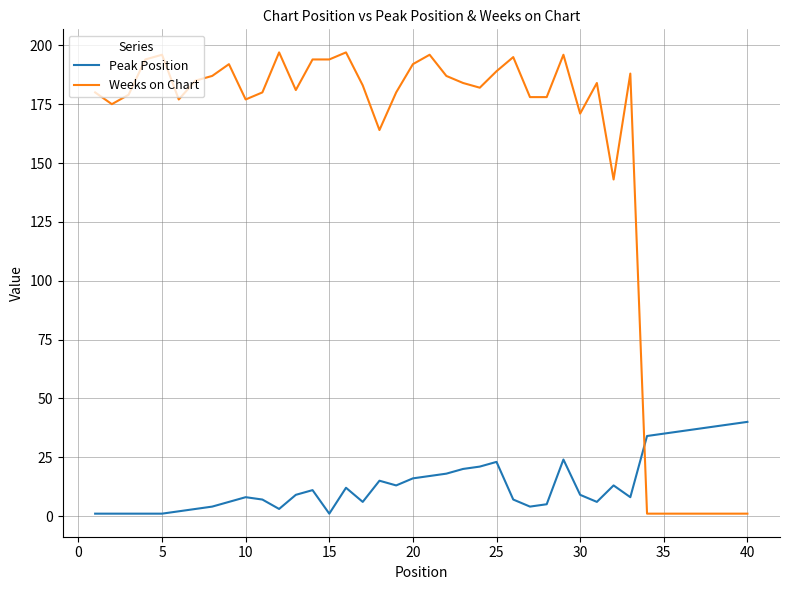

List the series in order of their peak value, highest first.

Weeks on Chart, Peak Position